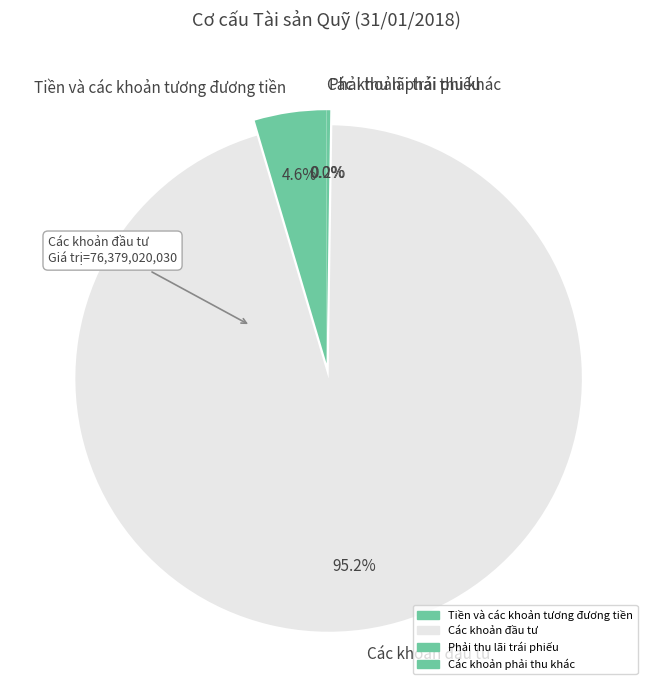

Which slice is the largest?

Các khoản đầu tư